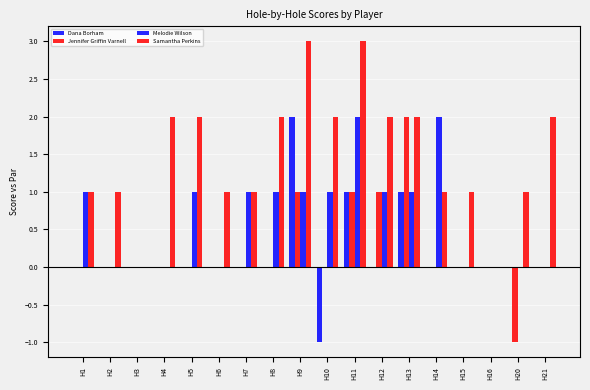

Reading left to right, transcribe all the data shown in this chart.

Dana Borham: H1=0	H2=0	H3=0	H4=0	H5=0	H6=0	H7=0	H8=0	H9=2	H10=-1	H11=1	H12=0	H13=1	H14=0	H15=0	H16=0	H20=0	H21=0
Jennifer Griffin Varnell: H1=0	H2=0	H3=0	H4=0	H5=0	H6=0	H7=0	H8=0	H9=1	H10=0	H11=1	H12=1	H13=2	H14=0	H15=0	H16=0	H20=-1	H21=0
Melodie Wilson: H1=1	H2=0	H3=0	H4=0	H5=1	H6=0	H7=1	H8=1	H9=1	H10=1	H11=2	H12=1	H13=1	H14=2	H15=0	H16=0	H20=0	H21=0
Samantha Perkins: H1=1	H2=1	H3=0	H4=2	H5=2	H6=1	H7=1	H8=2	H9=3	H10=2	H11=3	H12=2	H13=2	H14=1	H15=1	H16=0	H20=1	H21=2